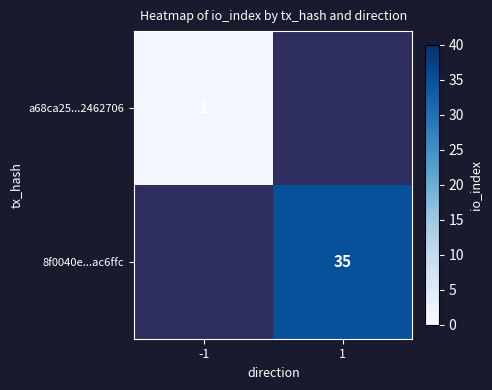

Which has a higher value, 1 or -1?

-1